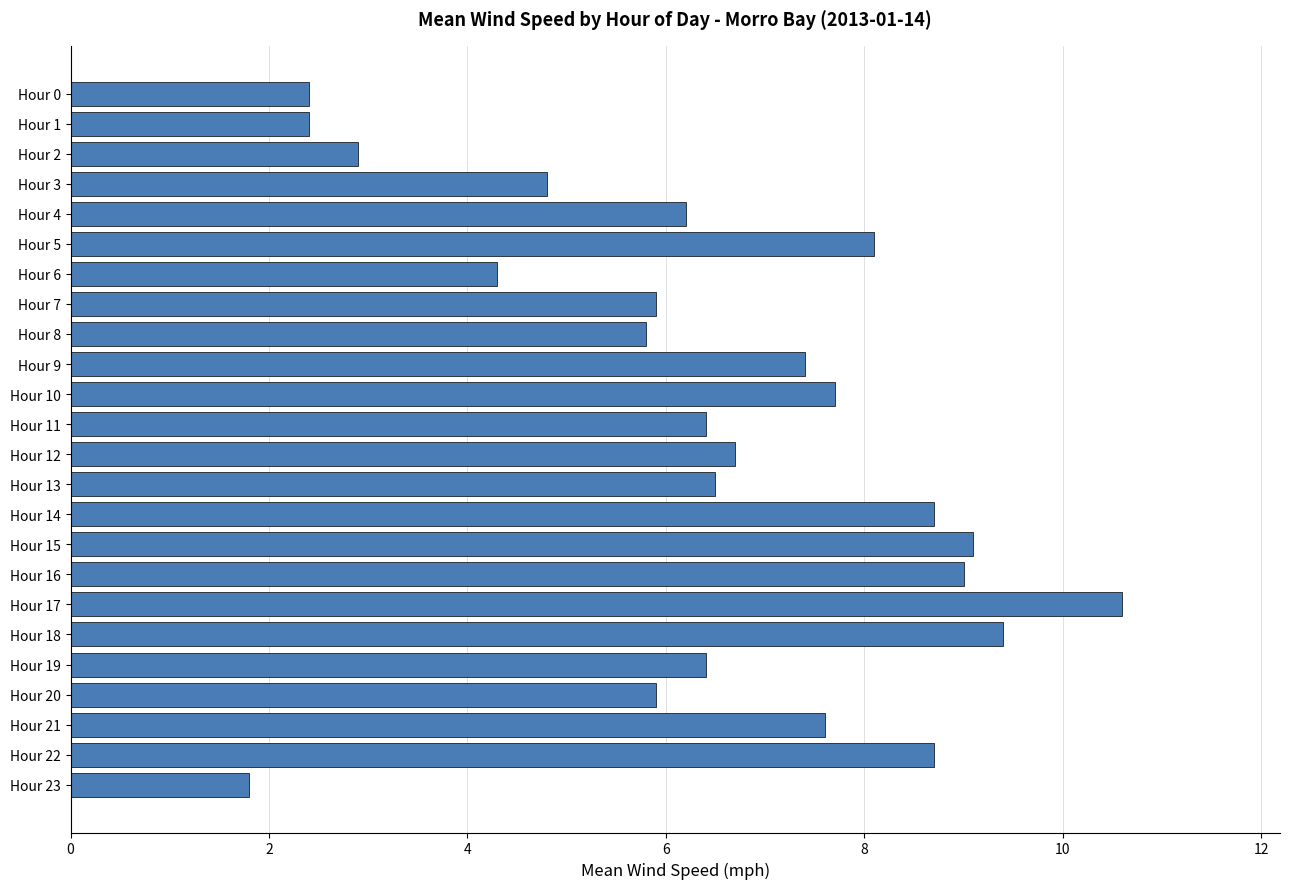

Read the value at Hour 0.

2.4